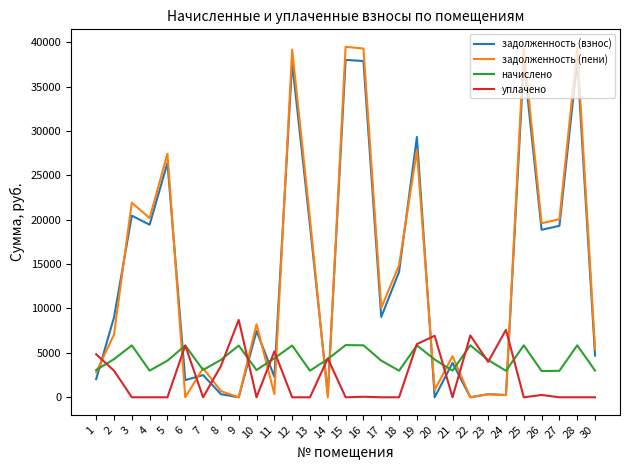

Where is the first local minimum for начислено?

4